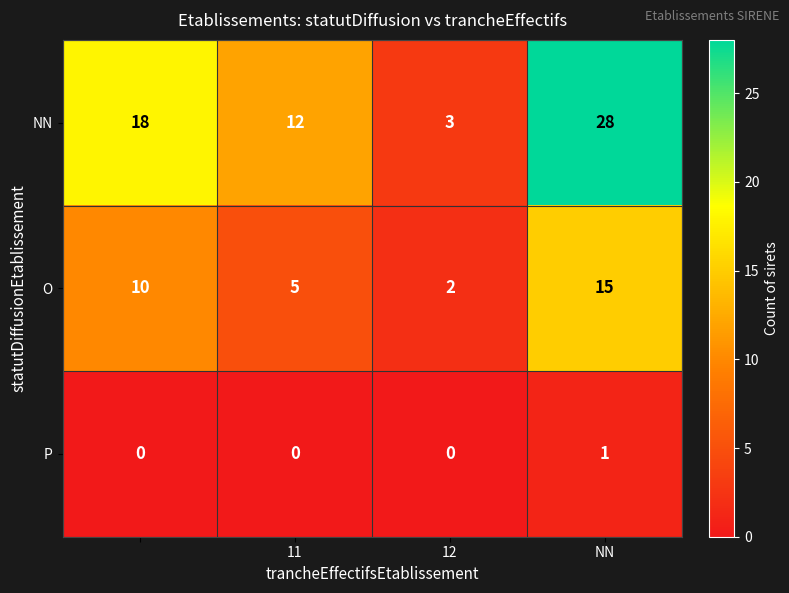

What is the greatest value displayed?

28